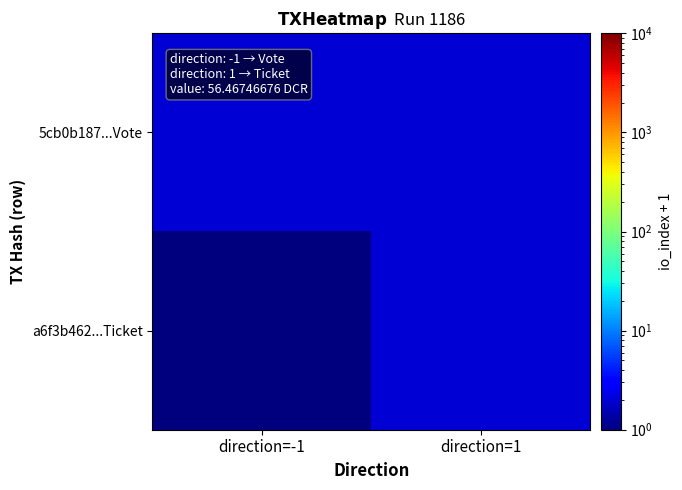

What is the greatest value displayed?

2